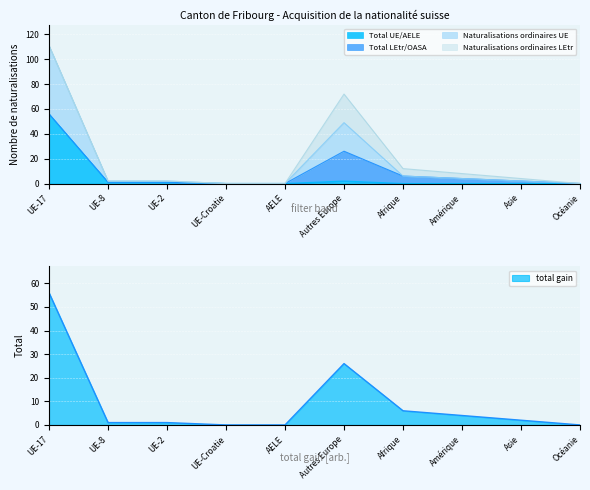

True or false: Naturalisations ordinaires UE and Total UE/AELE intersect in this chart.

False